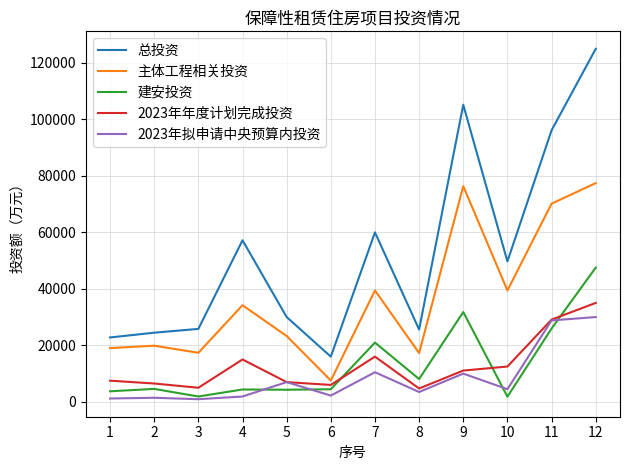

Is it true that 2023年年度计划完成投资 equals 17314.0 at 9?

False